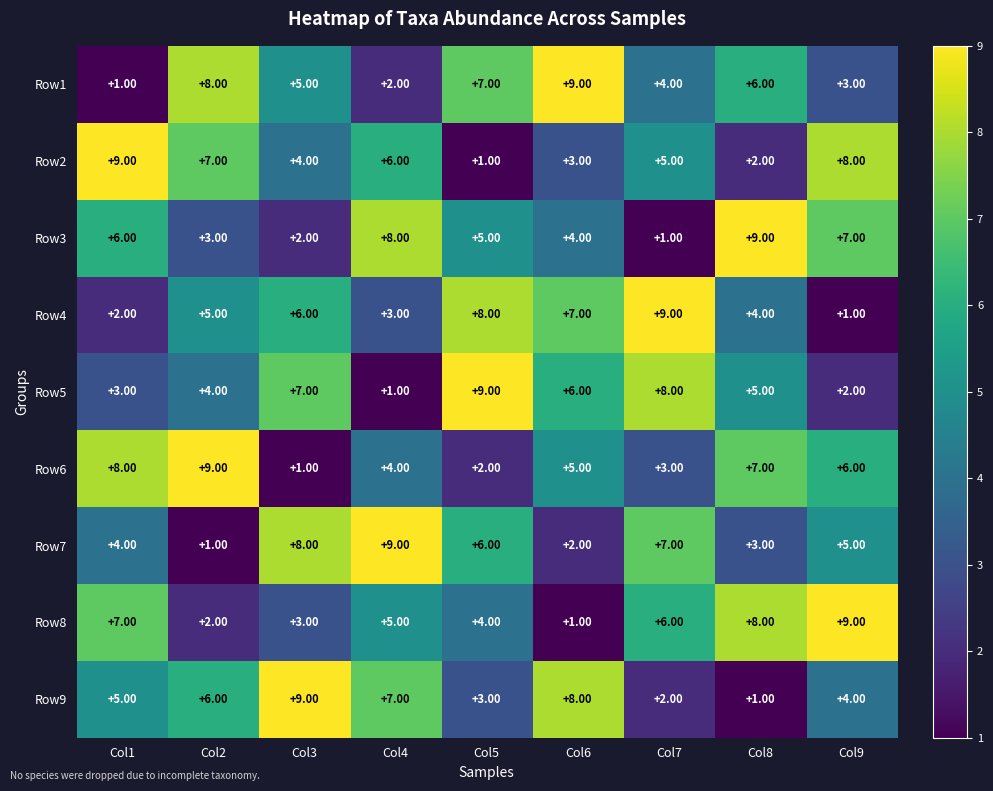

What is the sum of the Row7 values at Col9 and Col6?

7